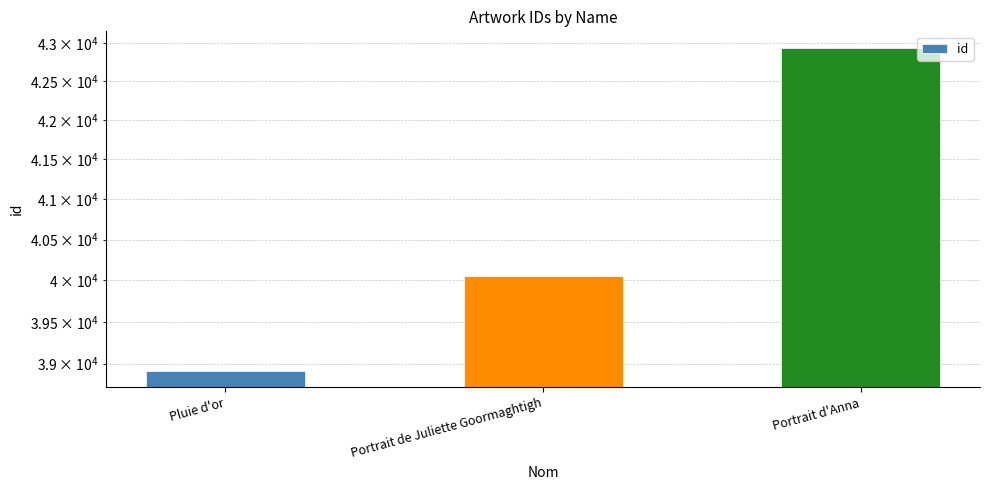

What is the difference between the maximum and minimum values?

4025